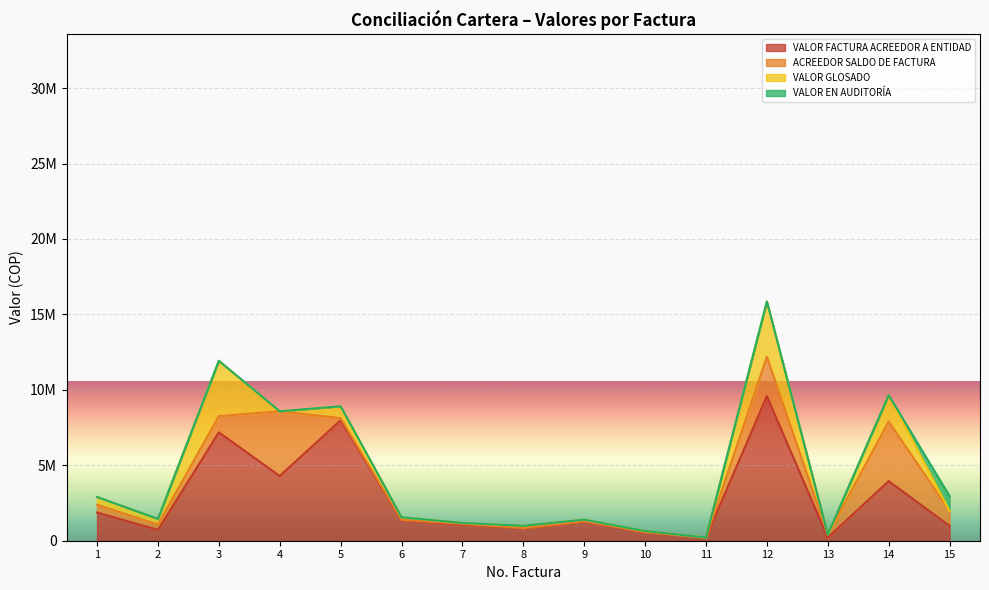

True or false: VALOR FACTURA ACREEDOR A ENTIDAD has a value of 4291100 at 4.

True